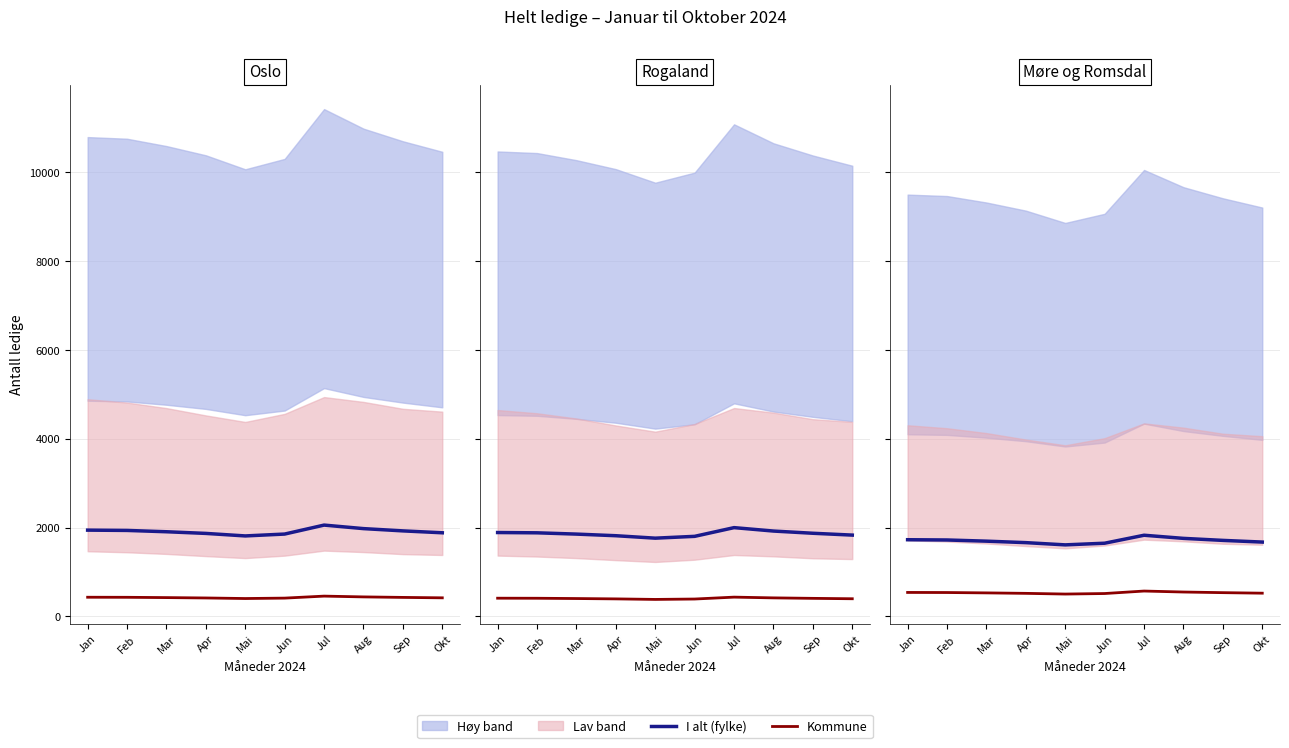

What is the value of the Kristiansund point at the 3rd from the left?

529.4